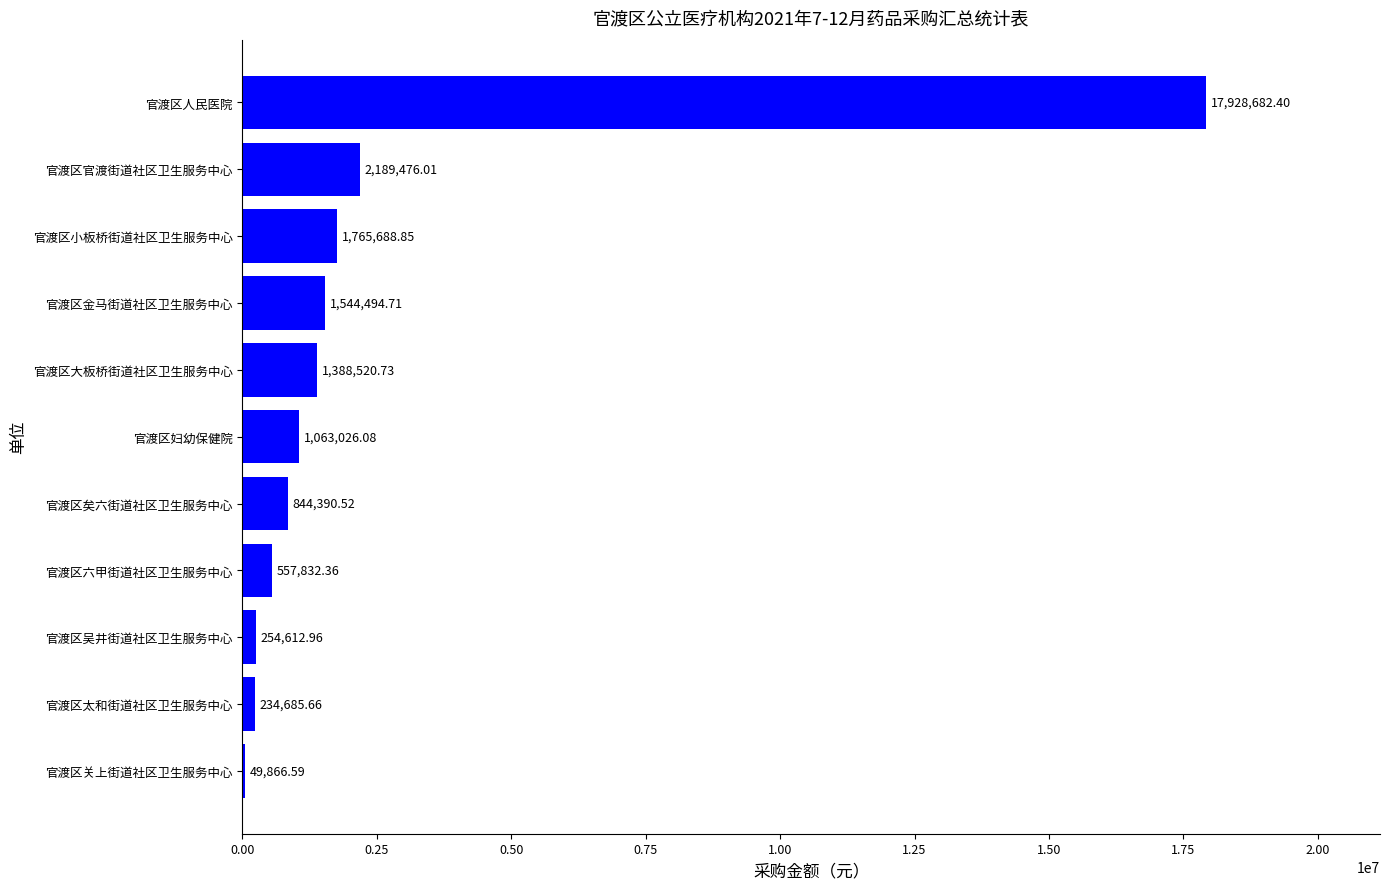

What is the sum of all values?

27821276.9